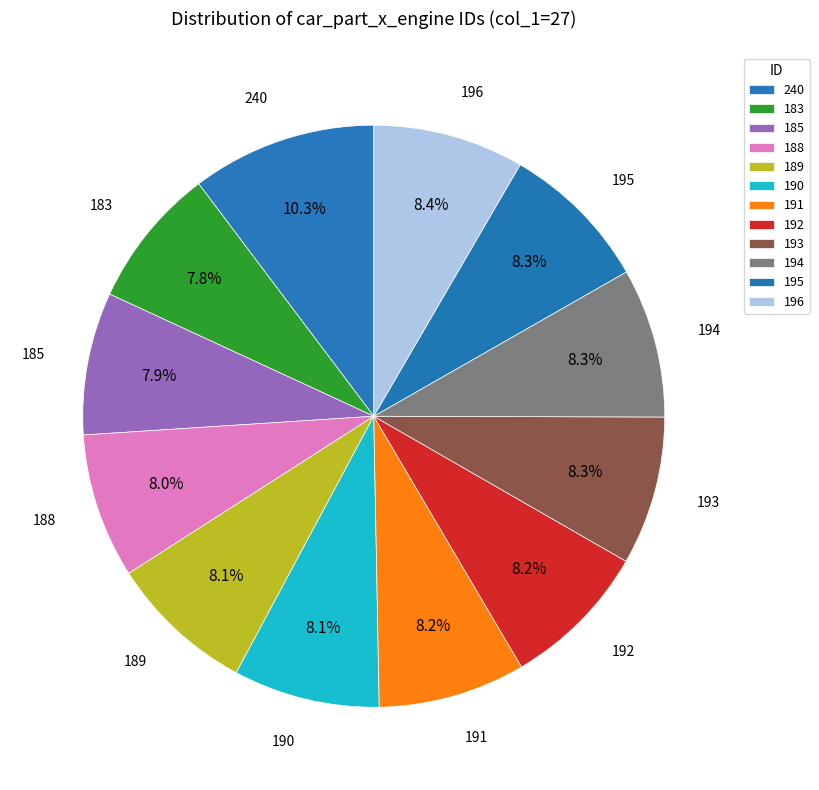

Does 189 account for over 50% of the chart?

No